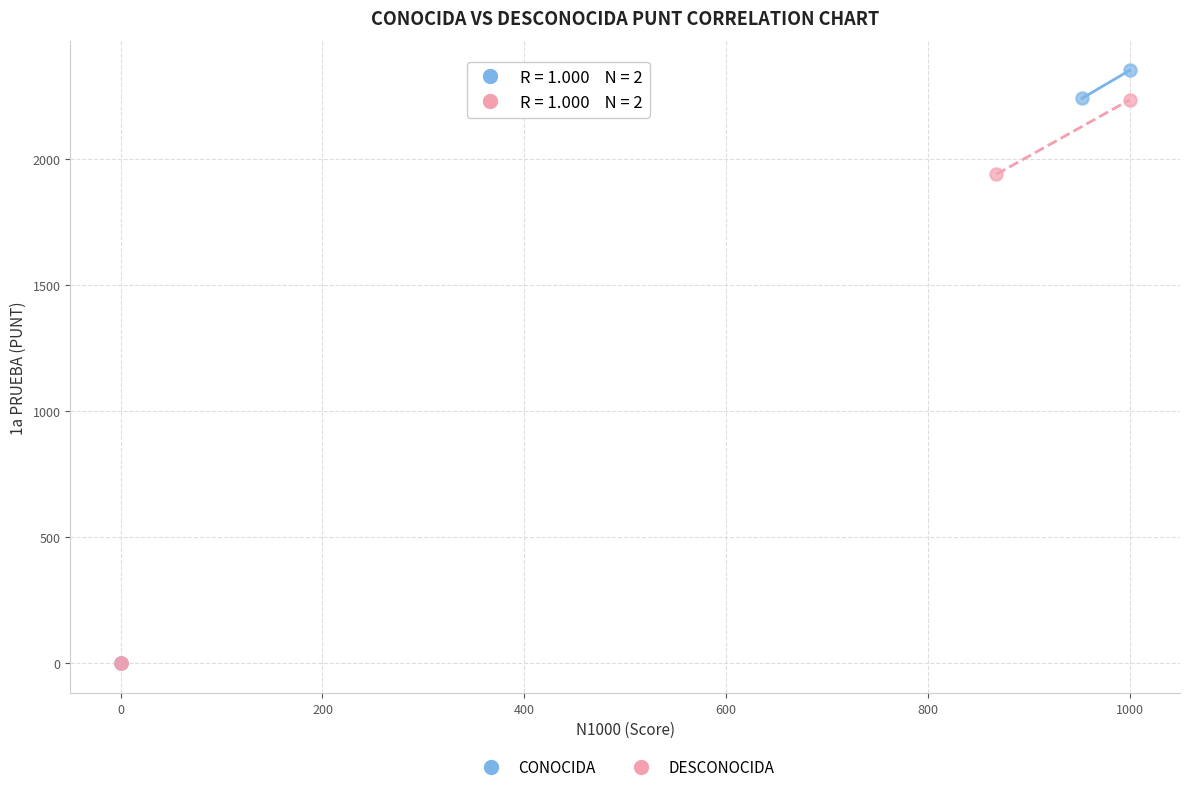

Which series contains the highest Y value?

CONOCIDA